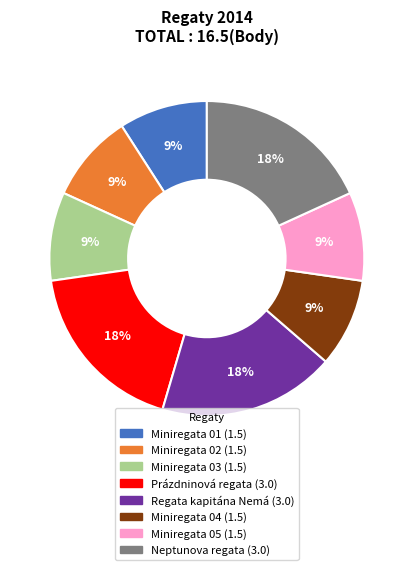

Is Miniregata 03 the majority of the pie?

No